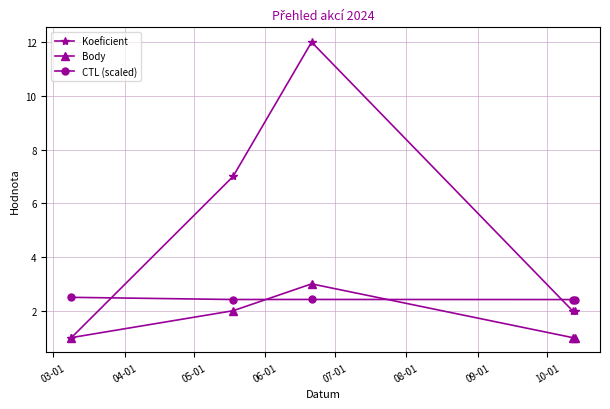

How many lines are shown in the chart?

3